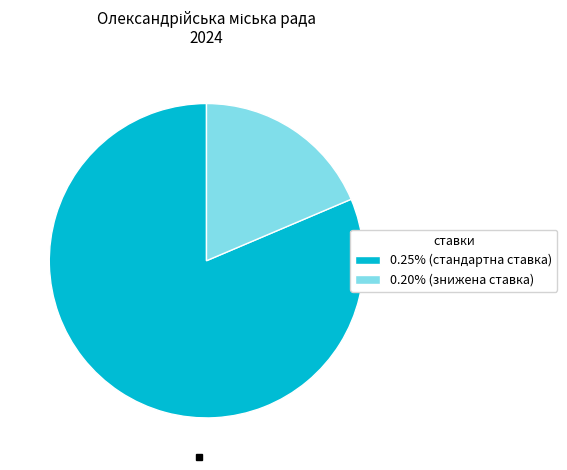

Does 0.25% (стандартна ставка) represent more than half of the total?

Yes